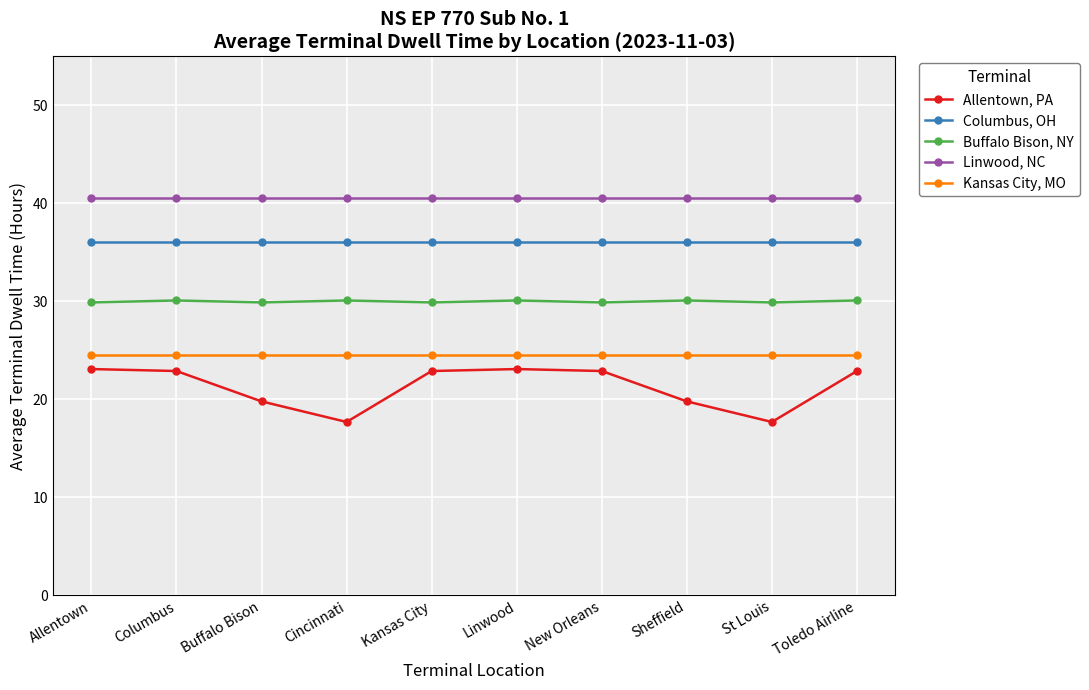

At how many categories does at least one series exceed 31?

10